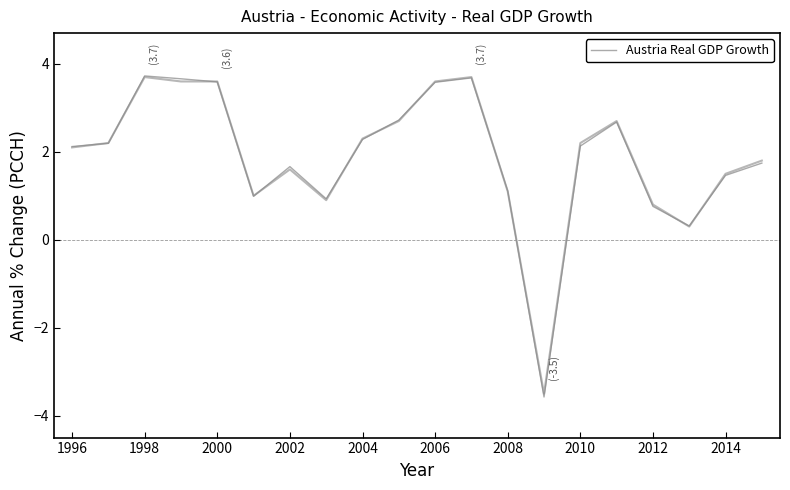

Does the chart have visible grid lines?

No